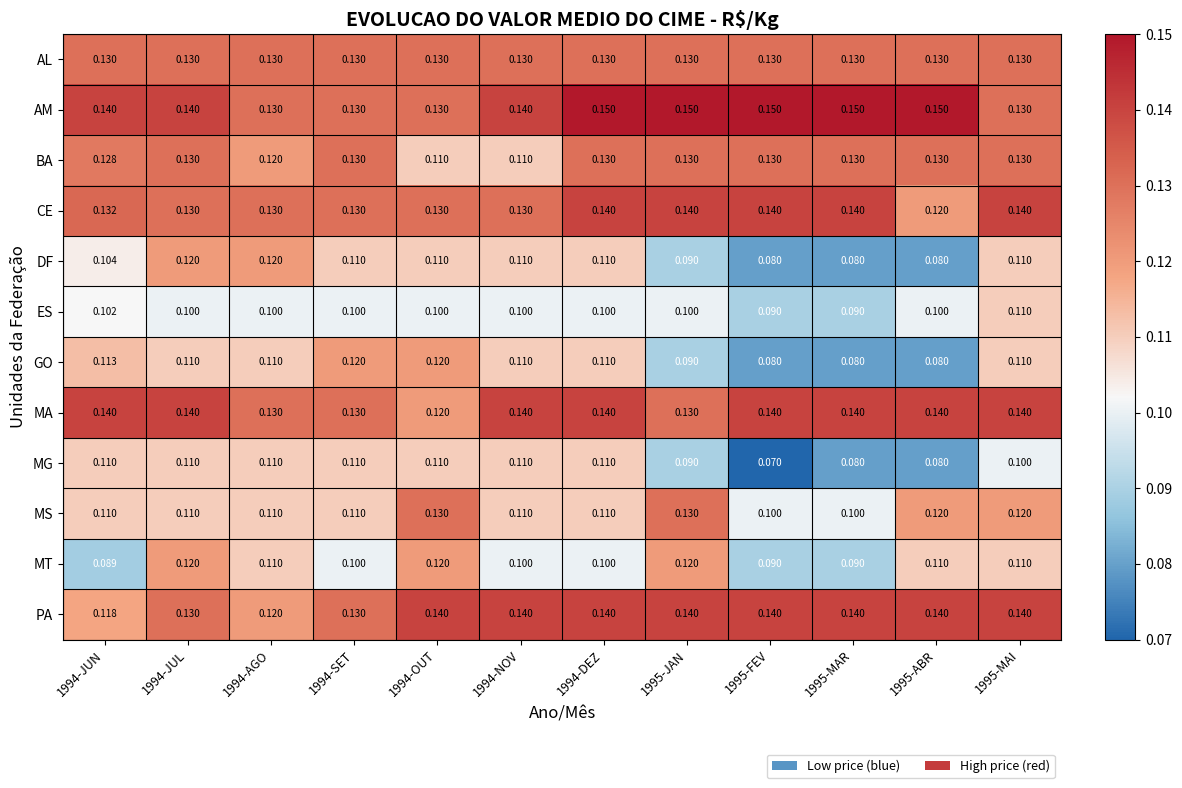

At how many categories does at least one series exceed 0?

12